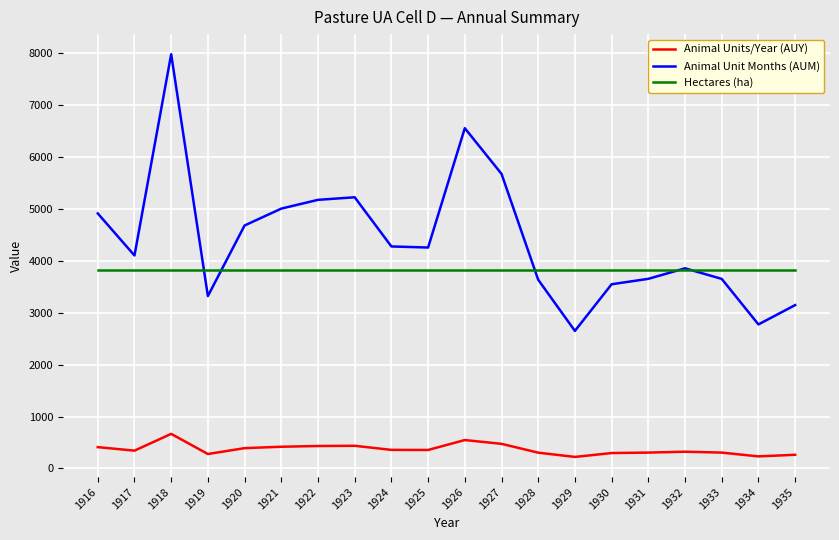

The Animal Units/Year (AUY) series shows 431.3 at 1922. True or false?

True